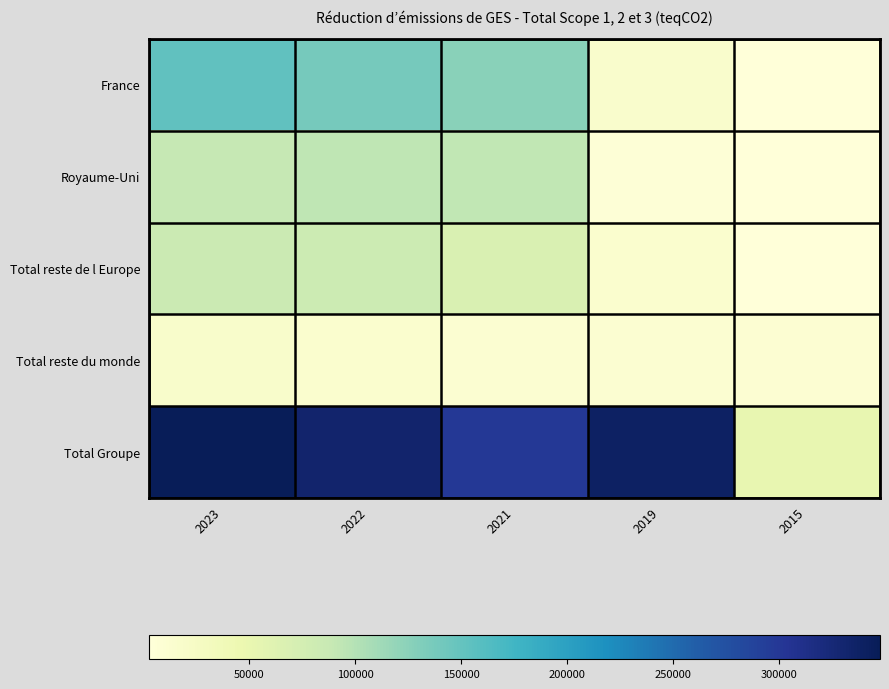

Which label corresponds to the smallest value in the chart?

2015